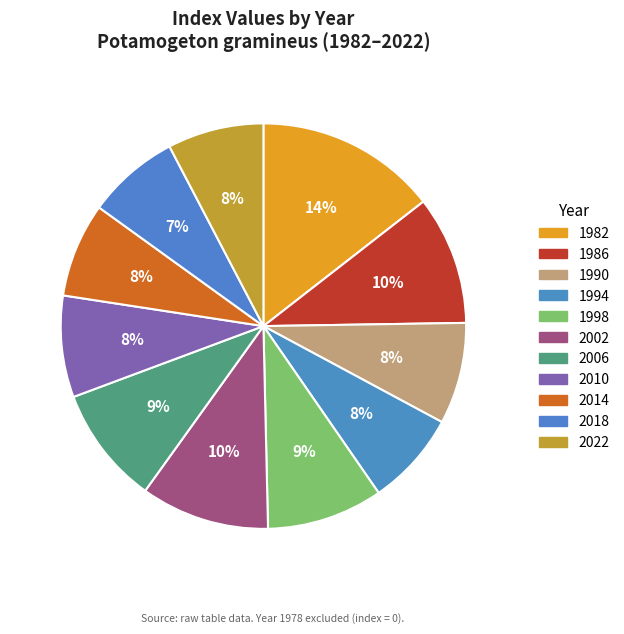

Is there a majority slice in this chart?

No